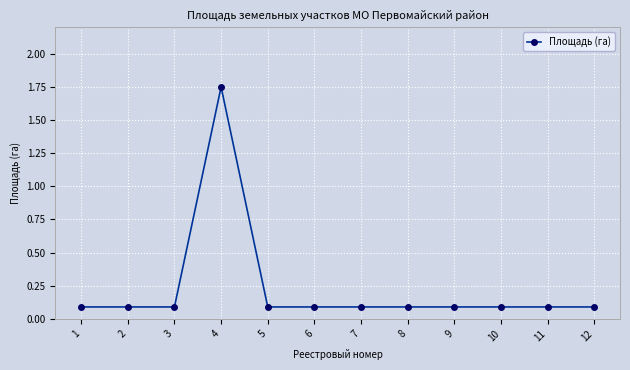

True or false: there are more than 0 points higher than both neighbors.

True